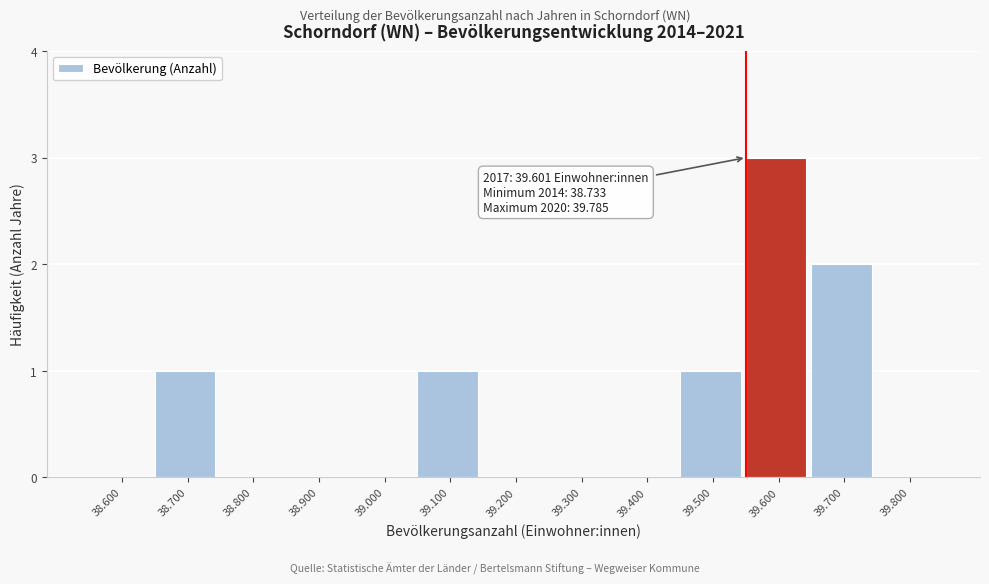

Reading left to right, transcribe all the data shown in this chart.

38.600=0	38.700=1	38.800=0	38.900=0	39.000=0	39.100=1	39.200=0	39.300=0	39.400=0	39.500=1	39.600=3	39.700=2	39.800=0